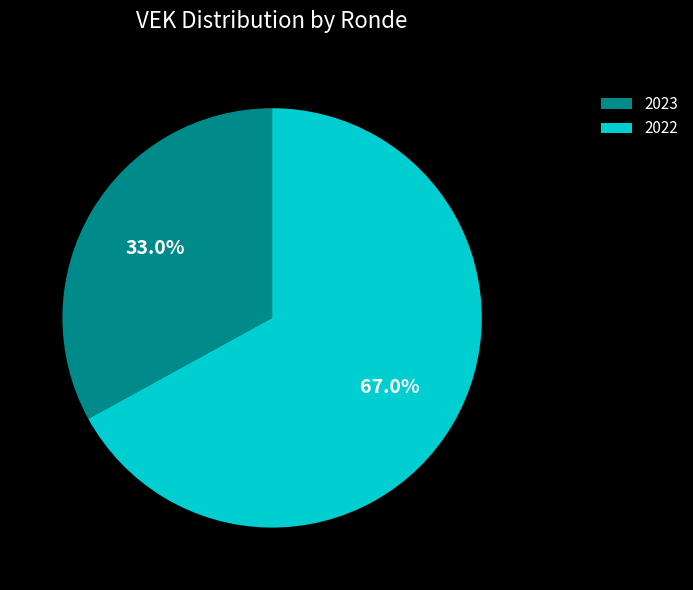

How many segments does this pie chart have?

2